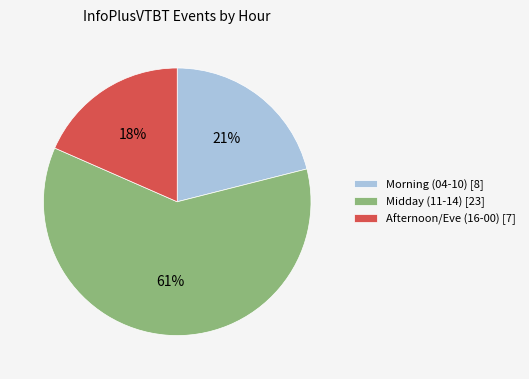

To the nearest percent, what percentage of the pie is Afternoon/Eve (16-00) [7]?

18%